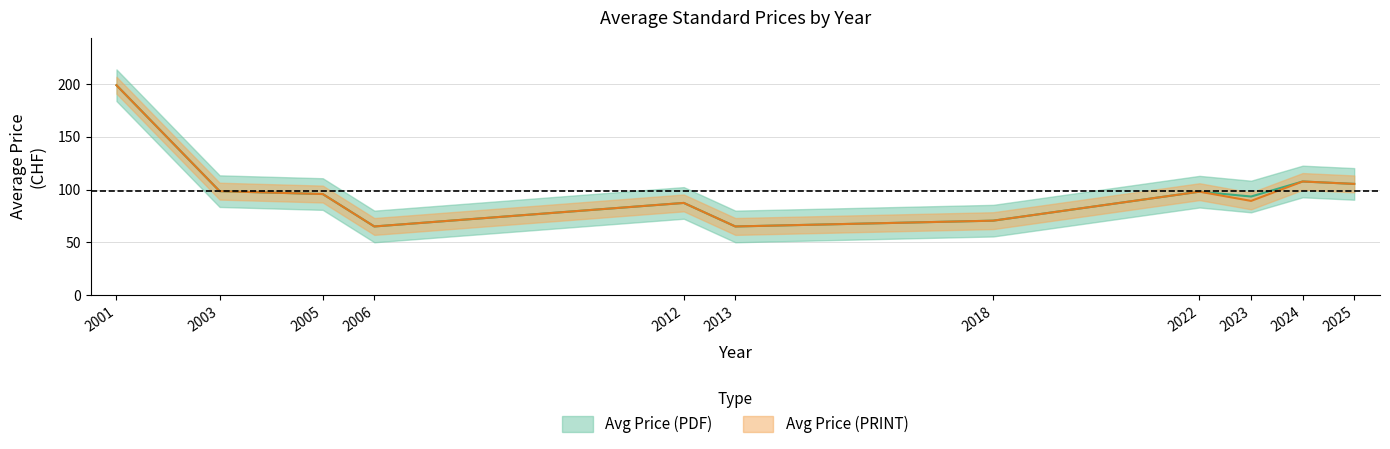

True or false: Avg Price (PRINT) and Avg Price (PDF) intersect in this chart.

False